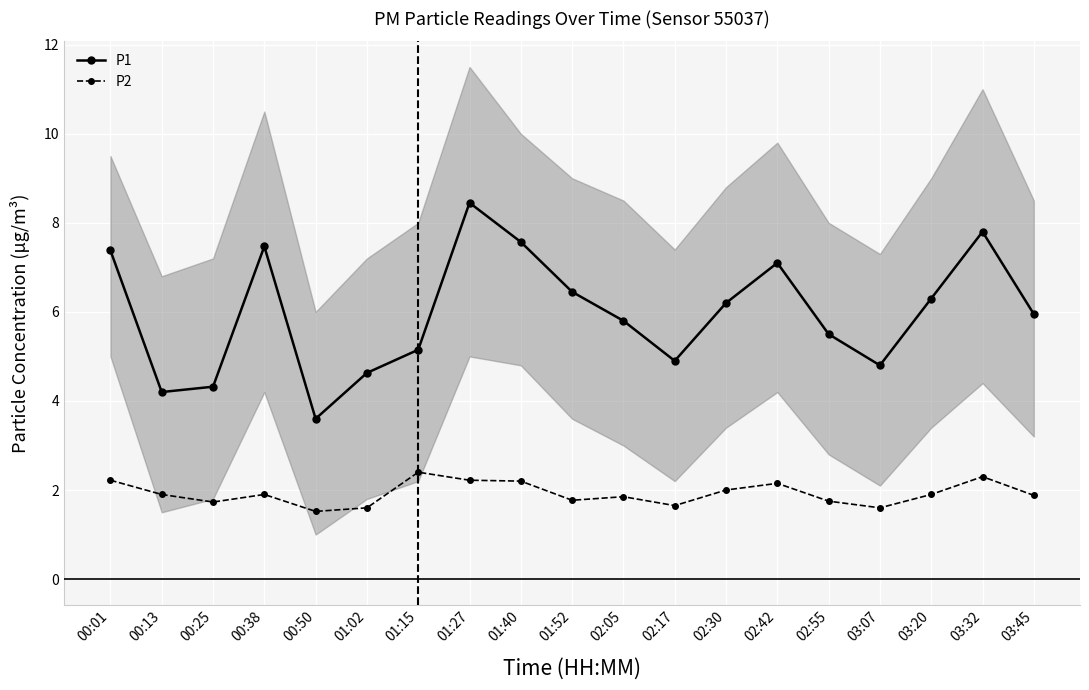

What is the label of the 17th point from the right?

00:25